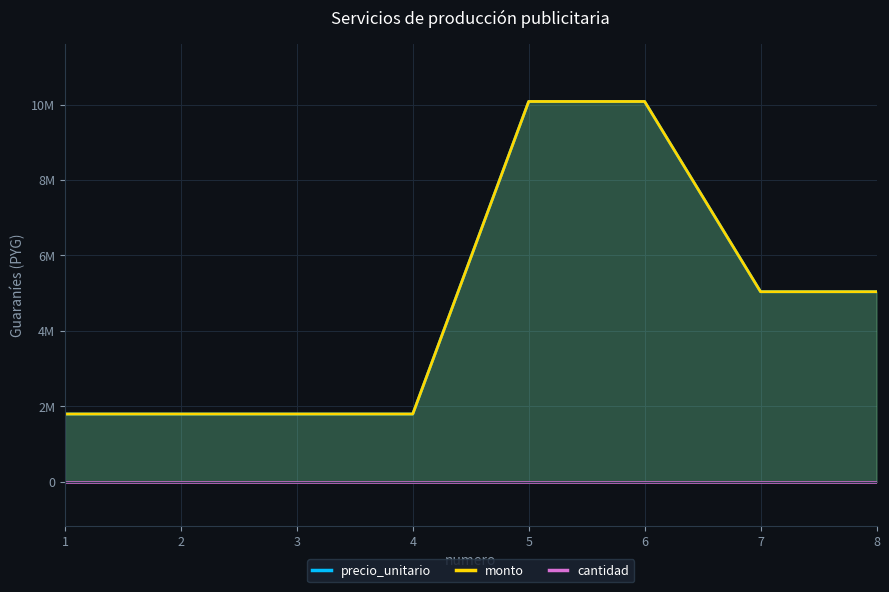

Which category has the lowest value in the cantidad series?

1